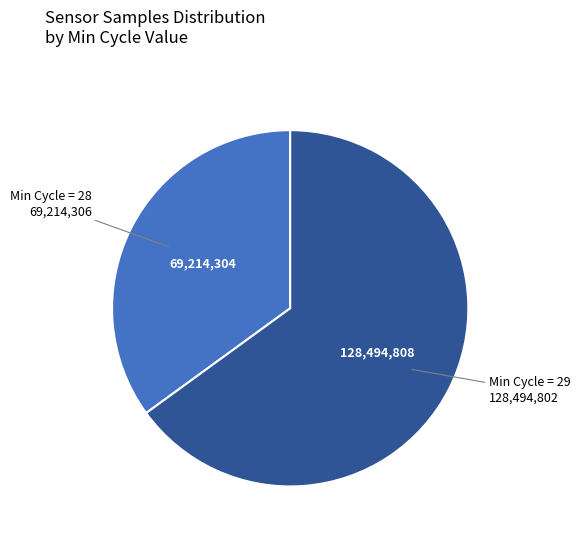

Does any single category account for the majority?

Yes